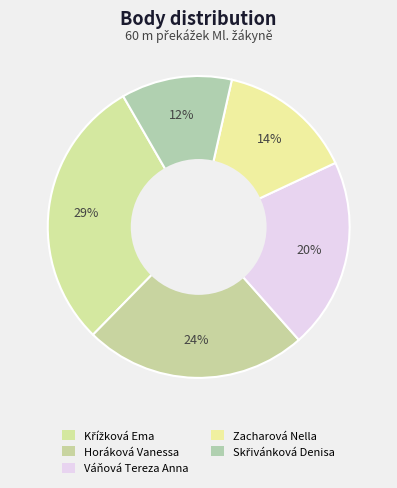

Does Skřivánková Denisa account for over 50% of the chart?

No